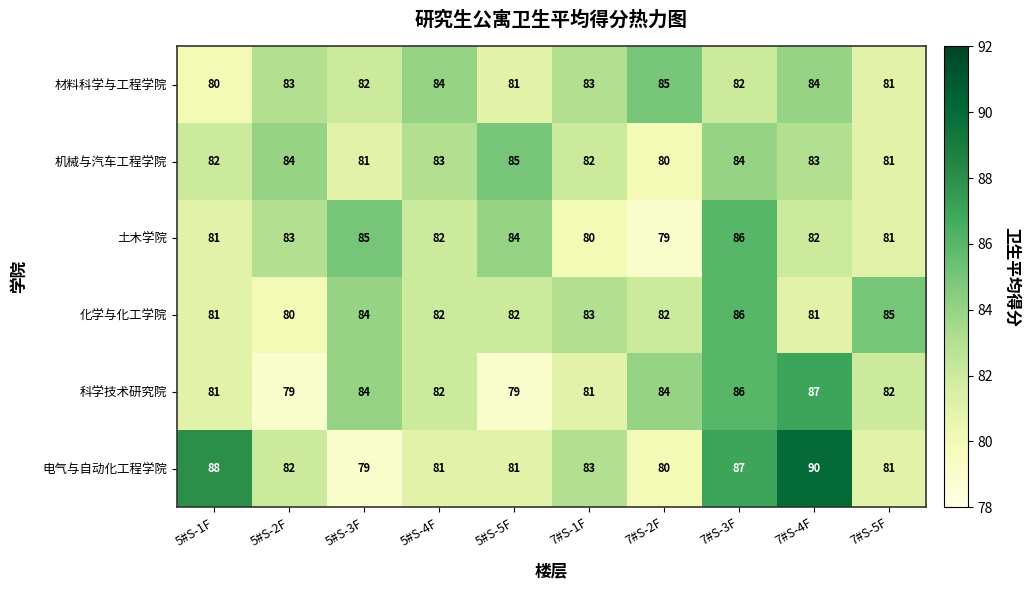

What is the greatest value displayed?

90